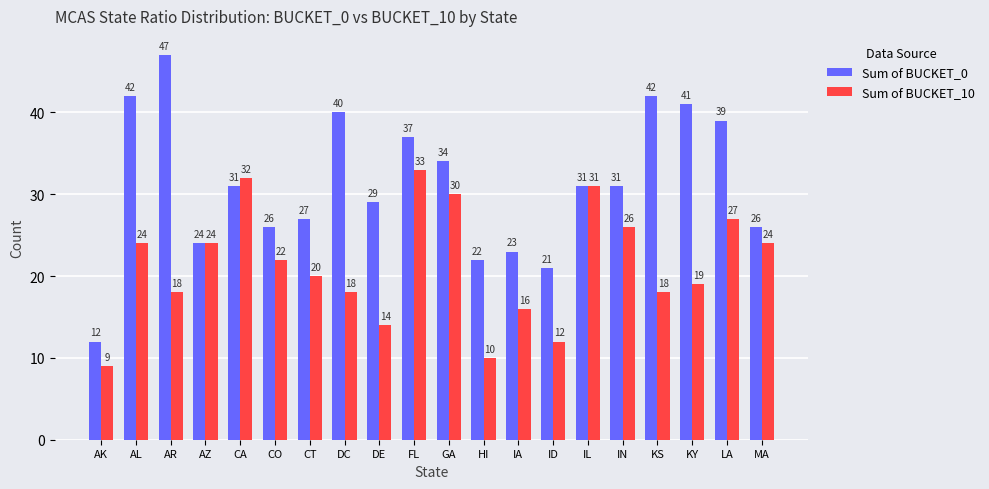

What are all the series names shown in the legend?

Sum of BUCKET_0, Sum of BUCKET_10